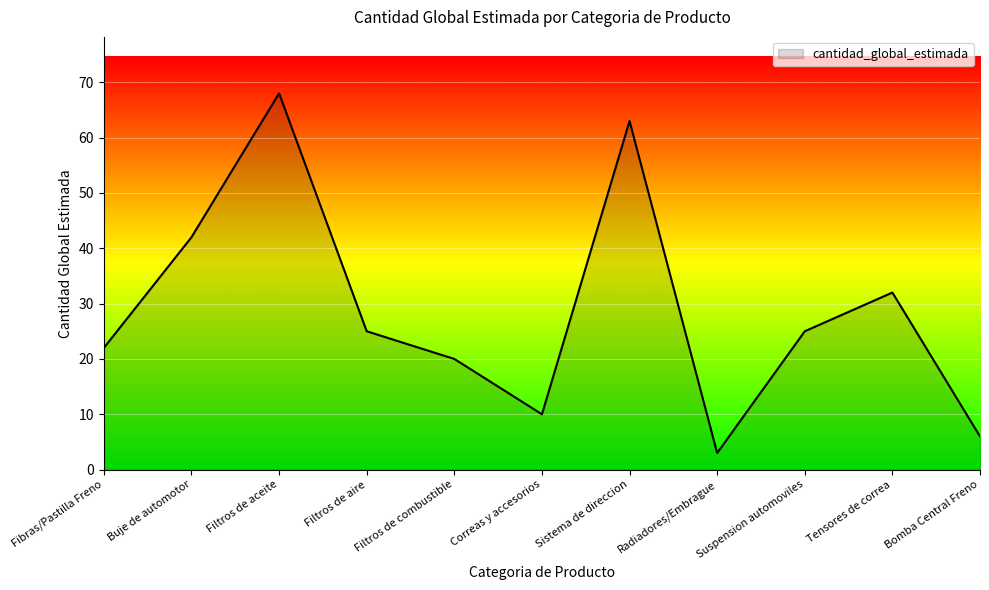

Which label corresponds to the largest value in the chart?

Filtros de aceite